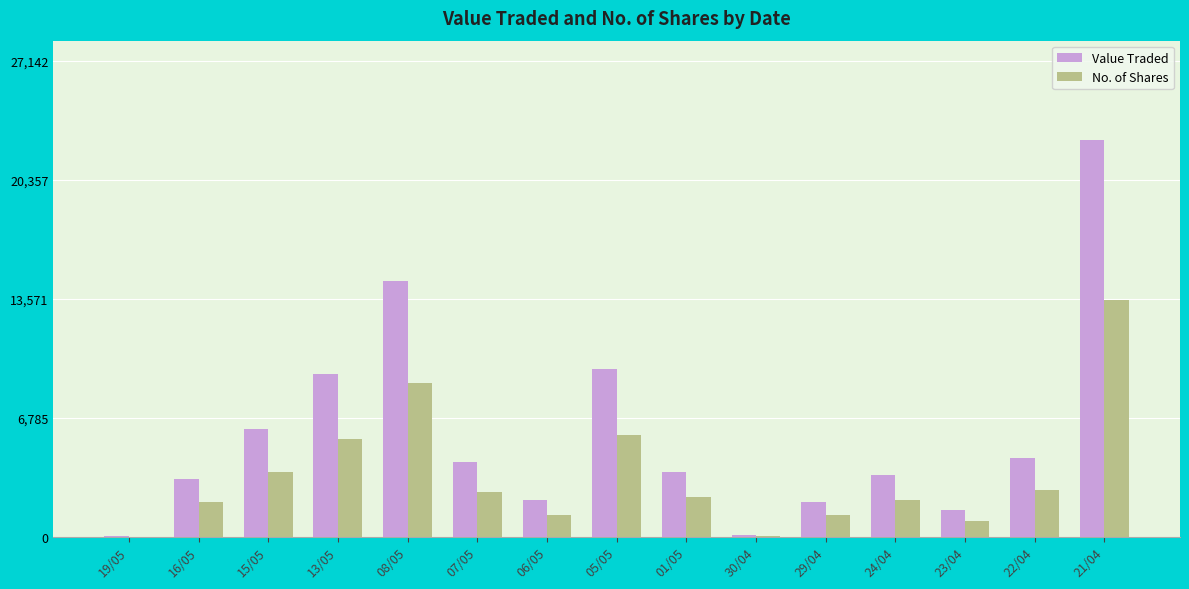

True or false: Value Traded has a value of 13855 at 13/05.

False